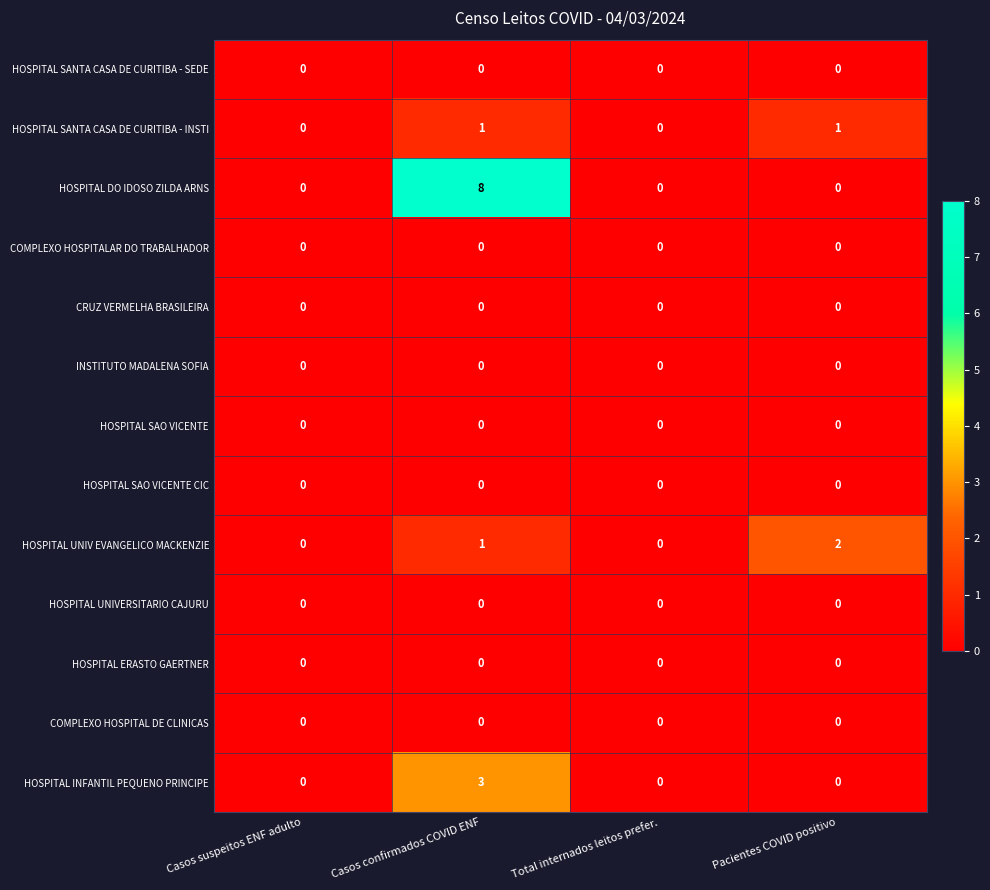

Which series has the largest range (max minus min)?

HOSPITAL DO IDOSO ZILDA ARNS